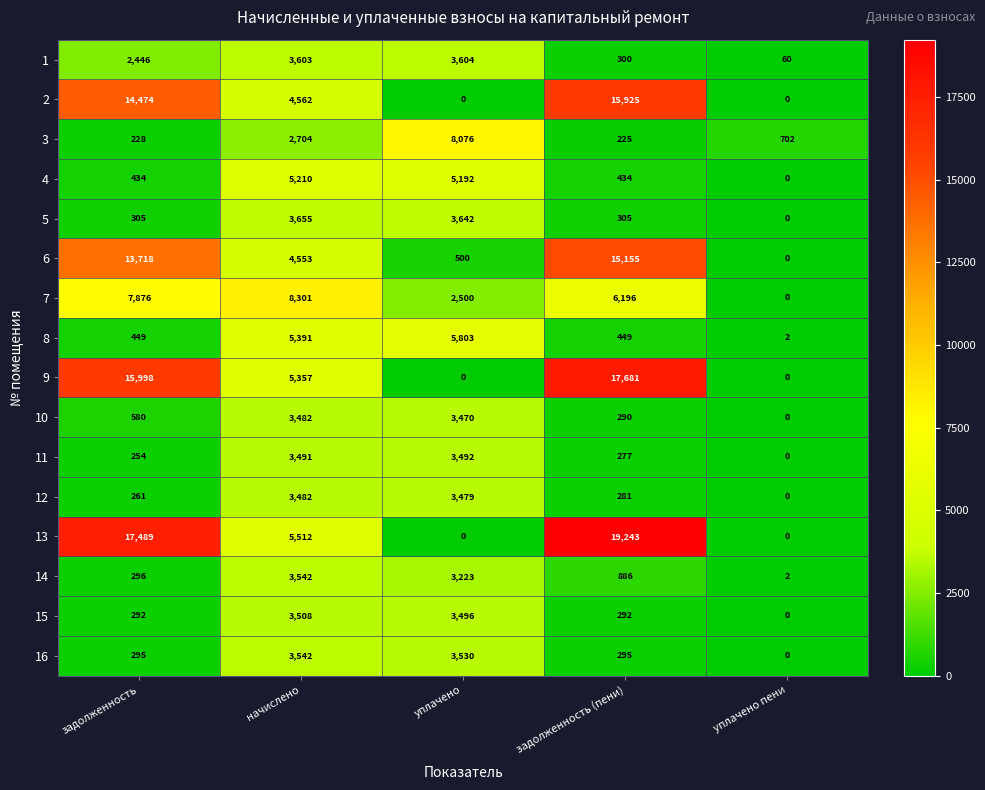

Which series has the largest total across all categories?

13